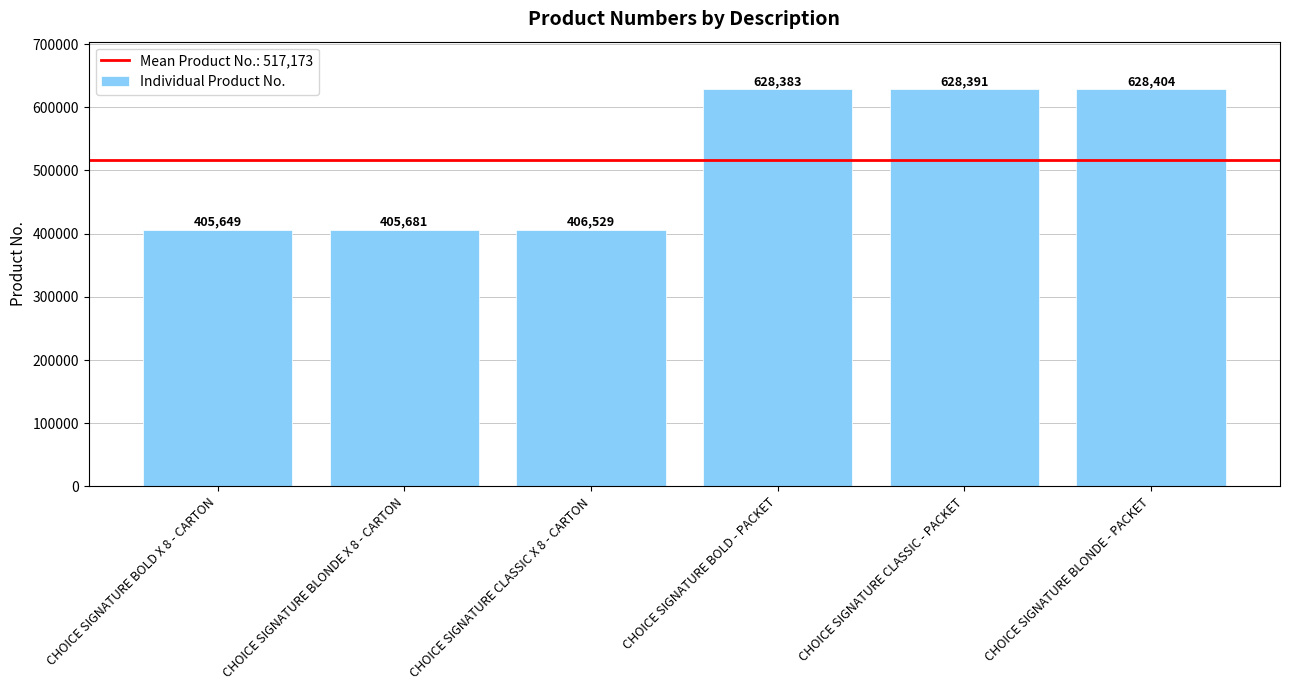

Reading left to right, extract all data points from this chart.

CHOICE SIGNATURE BOLD X 8 - CARTON=405649	CHOICE SIGNATURE BLONDE X 8 - CARTON=405681	CHOICE SIGNATURE CLASSIC X 8 - CARTON=406529	CHOICE SIGNATURE BOLD - PACKET=628383	CHOICE SIGNATURE CLASSIC - PACKET=628391	CHOICE SIGNATURE BLONDE - PACKET=628404